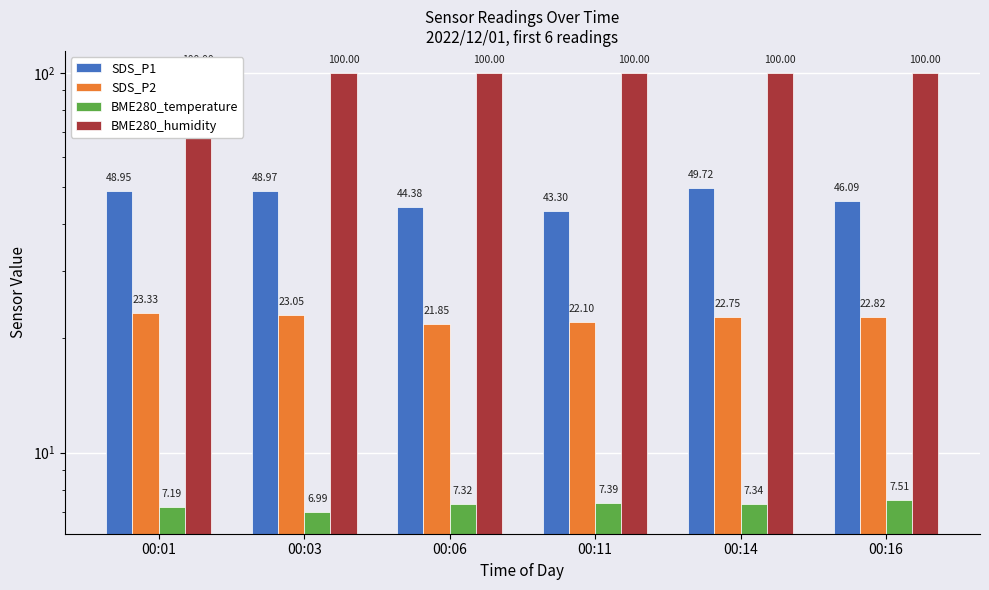

What are all the series names shown in the legend?

SDS_P1, SDS_P2, BME280_temperature, BME280_humidity